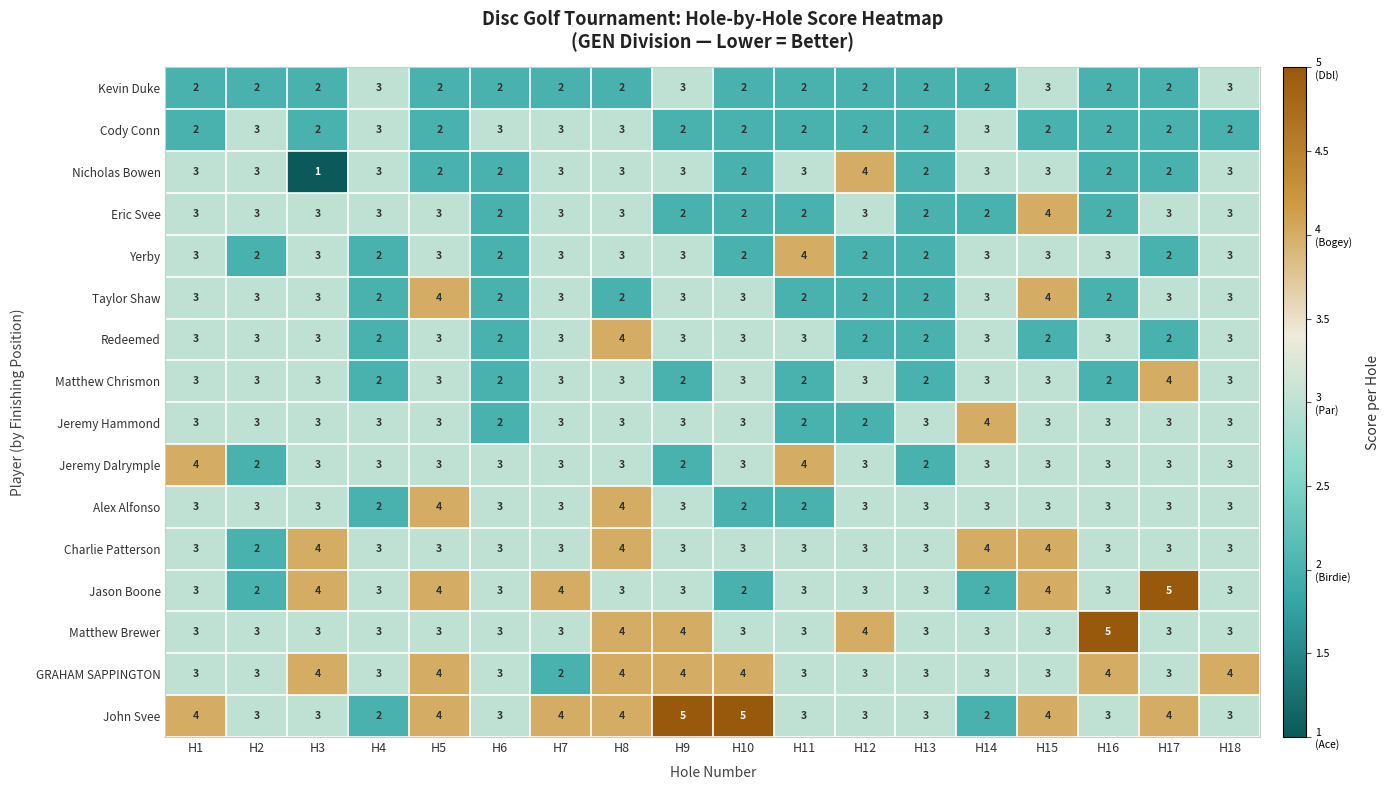

What is the sum of the Taylor Shaw values at H16 and H13?

4